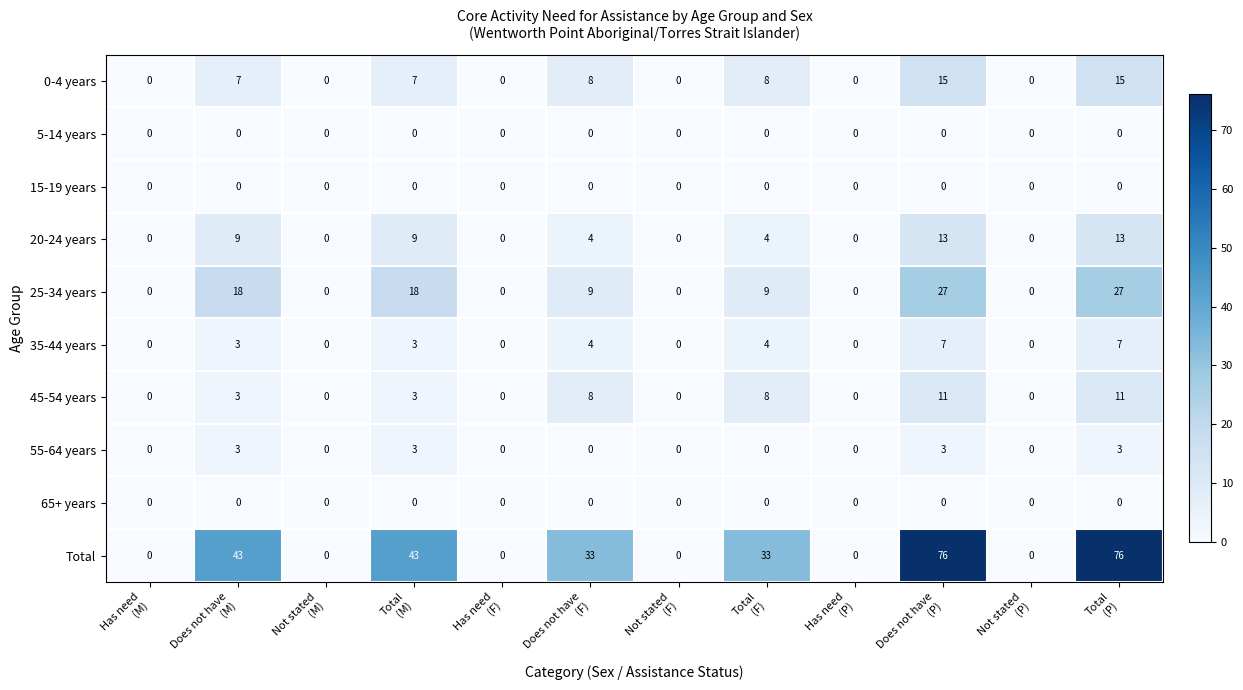

Which series has the largest total across all categories?

Total